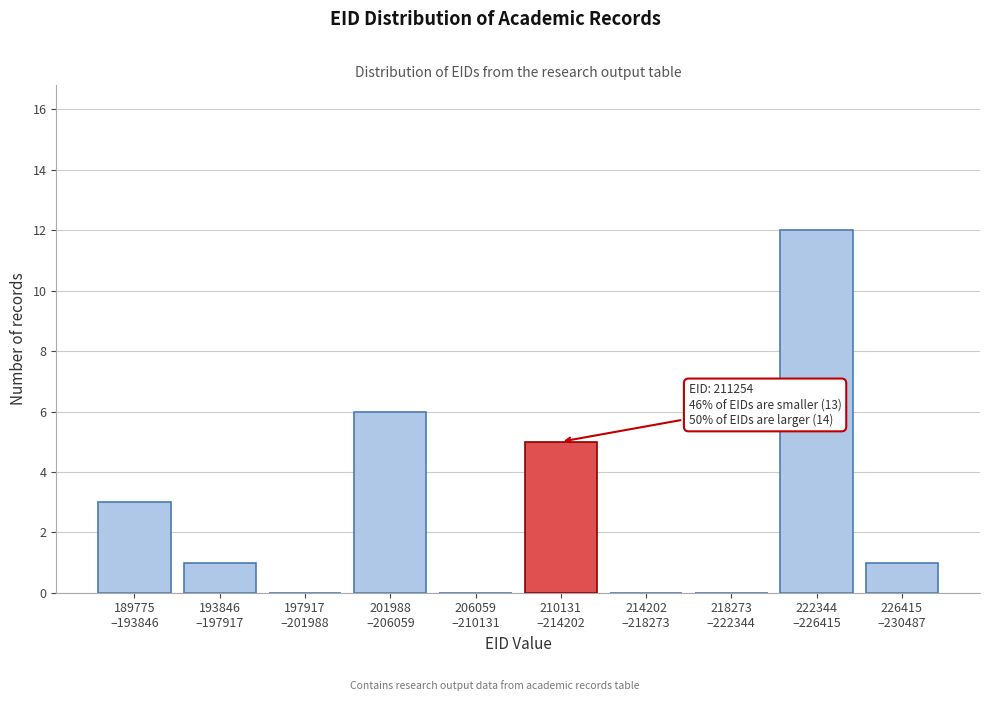

What is the greatest value displayed?

12